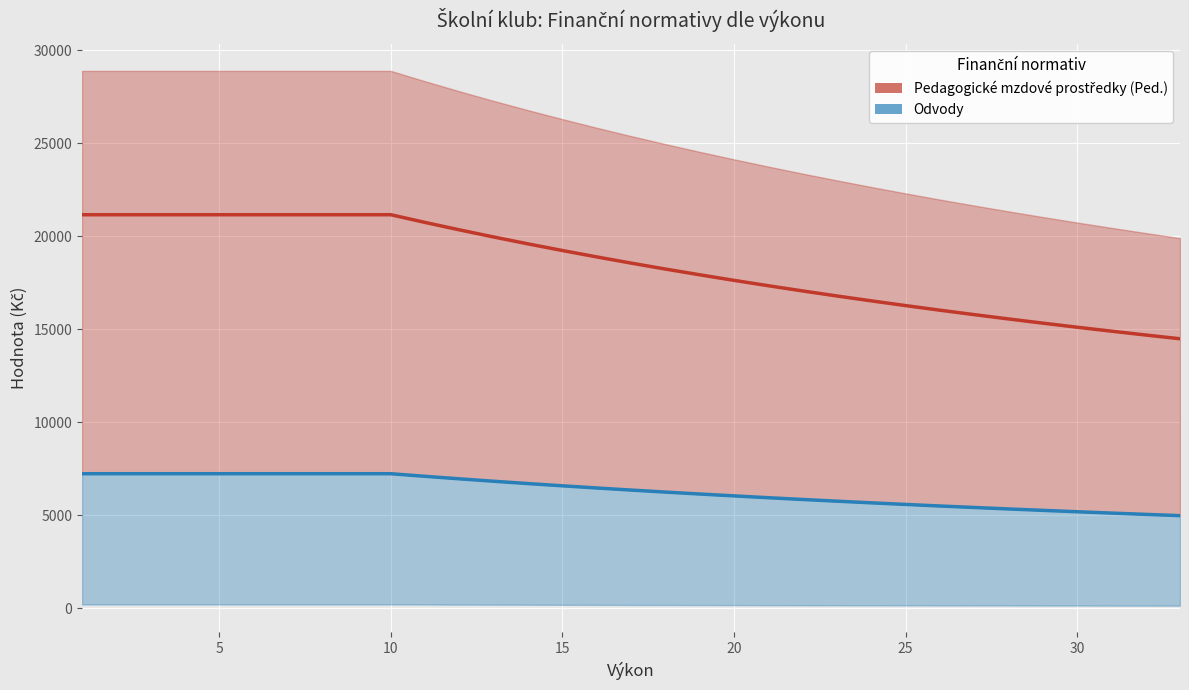

Is the value of Odvody at 18 greater than the value of Ped. at 20?

No